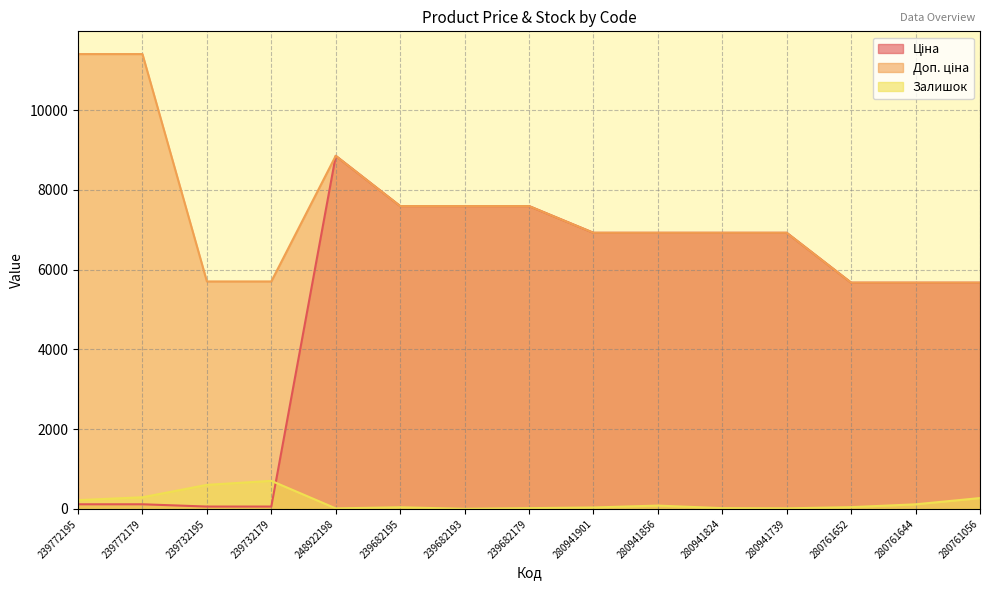

Which series changed the most between 239732195 and 248922198?

Ціна